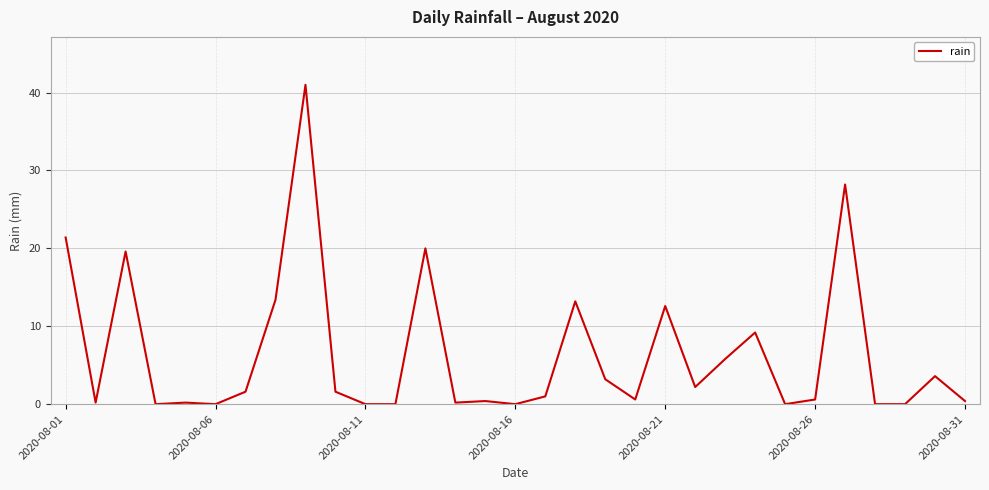

What is the average value?

6.5